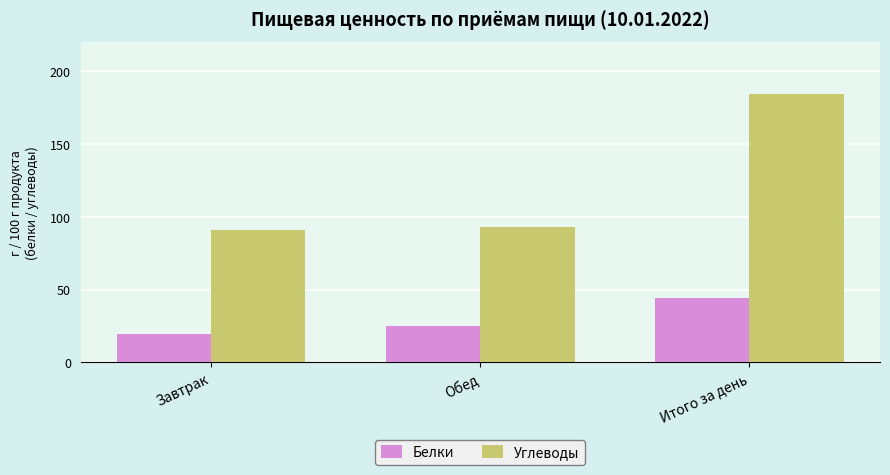

List the labels in order of Белки value, largest first.

Итого за день, Обед, Завтрак